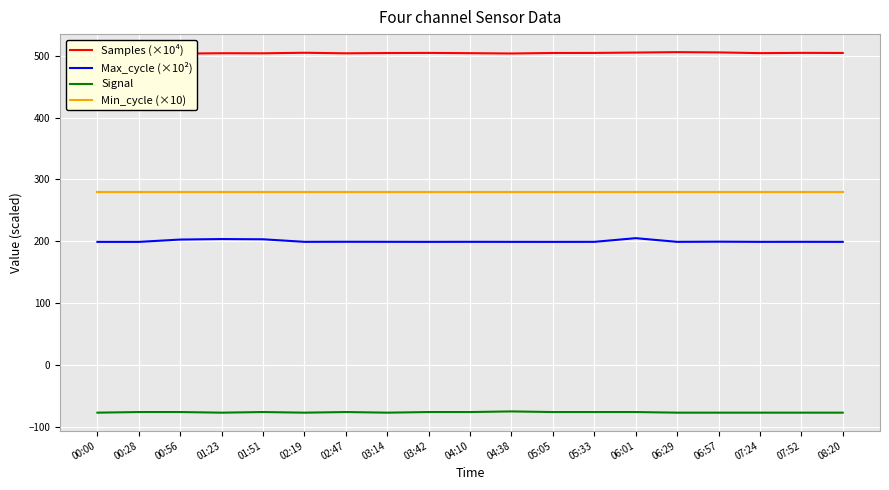

Where is Signal nearest to the value -76?

00:28